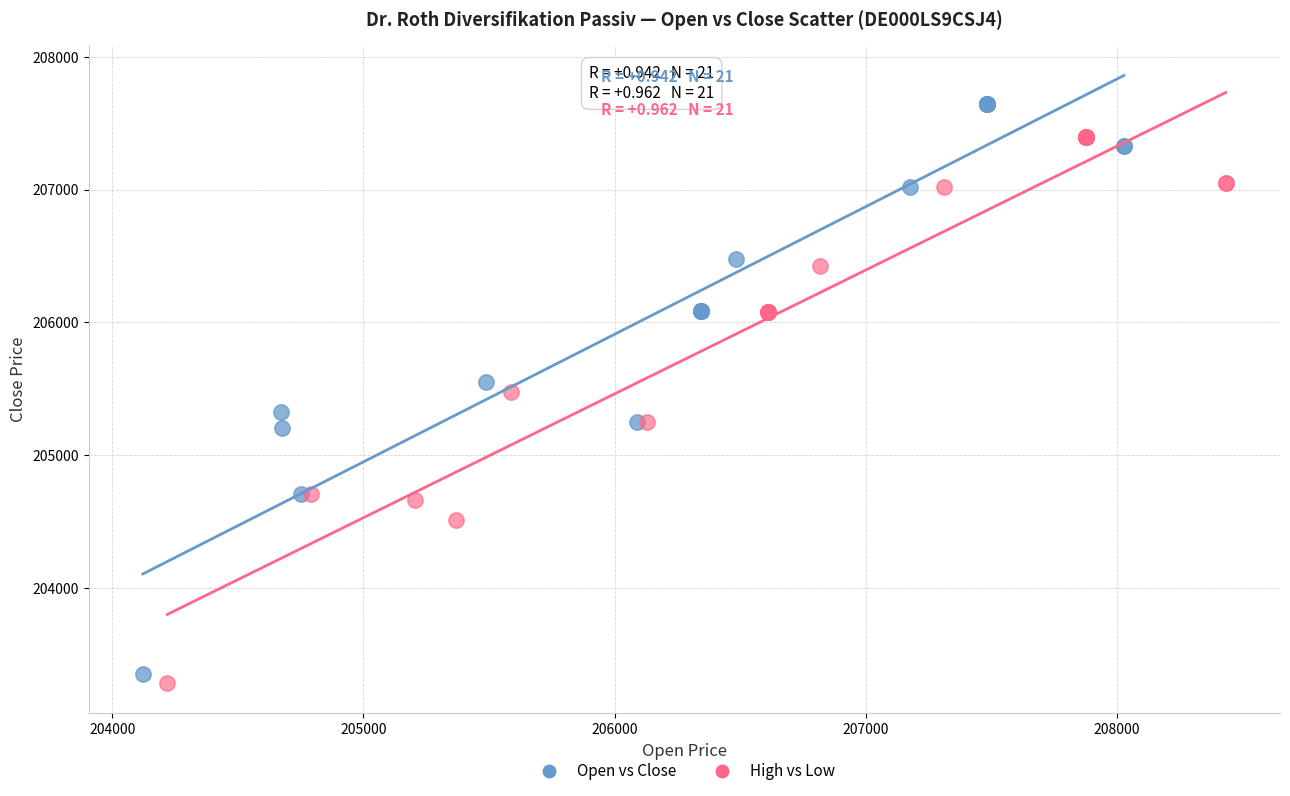

Which series reaches the maximum Y coordinate?

Open vs Close